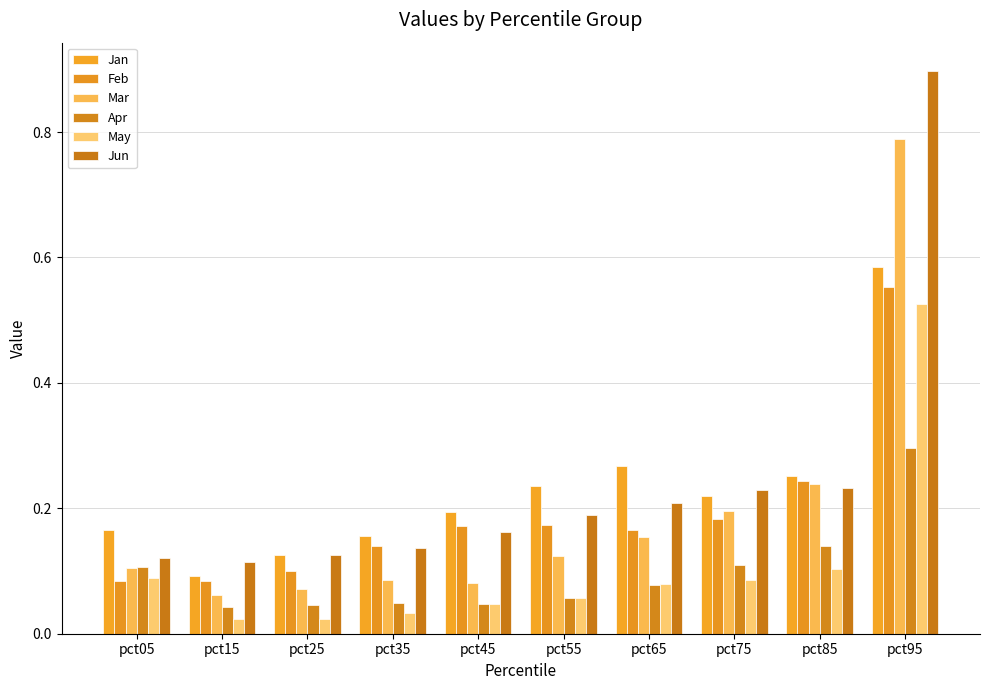

What is the sum of all May values?

1.1